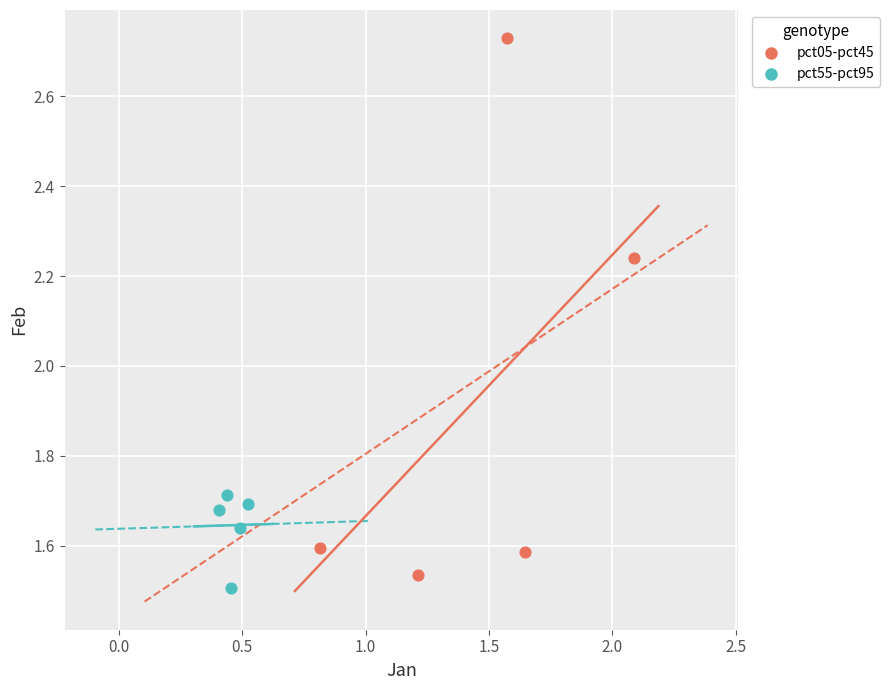

Which series reaches the maximum Y coordinate?

pct05-pct45